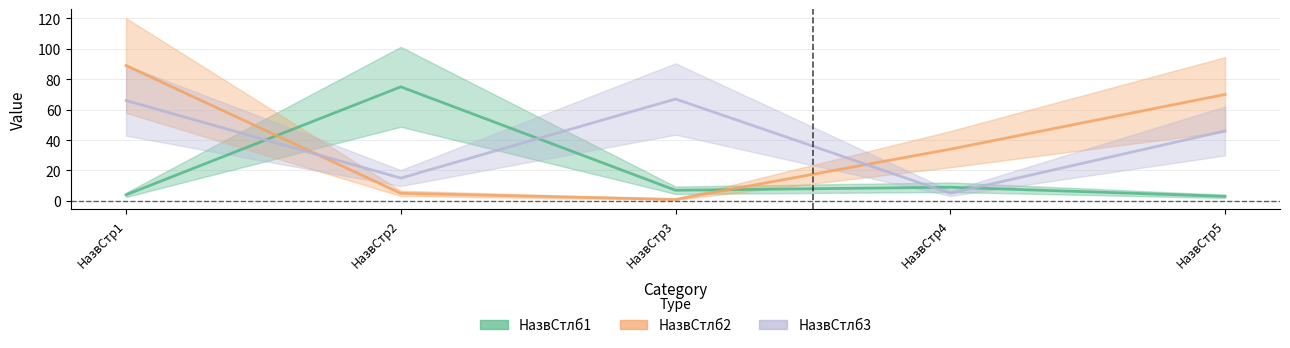

At which label does НазвСтлб3 first exceed 46?

НазвСтр1